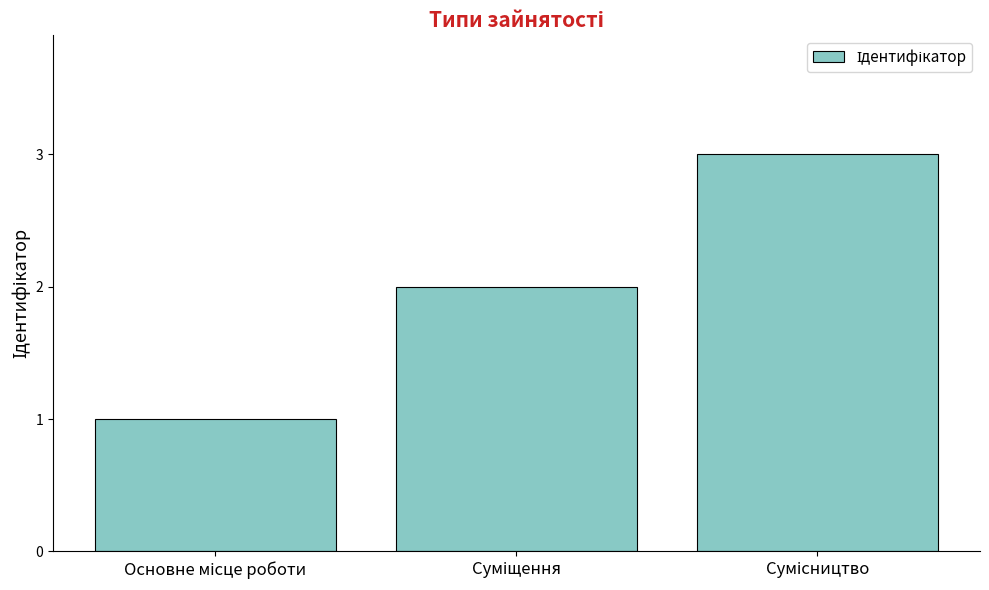

What is the sum of all values?

6